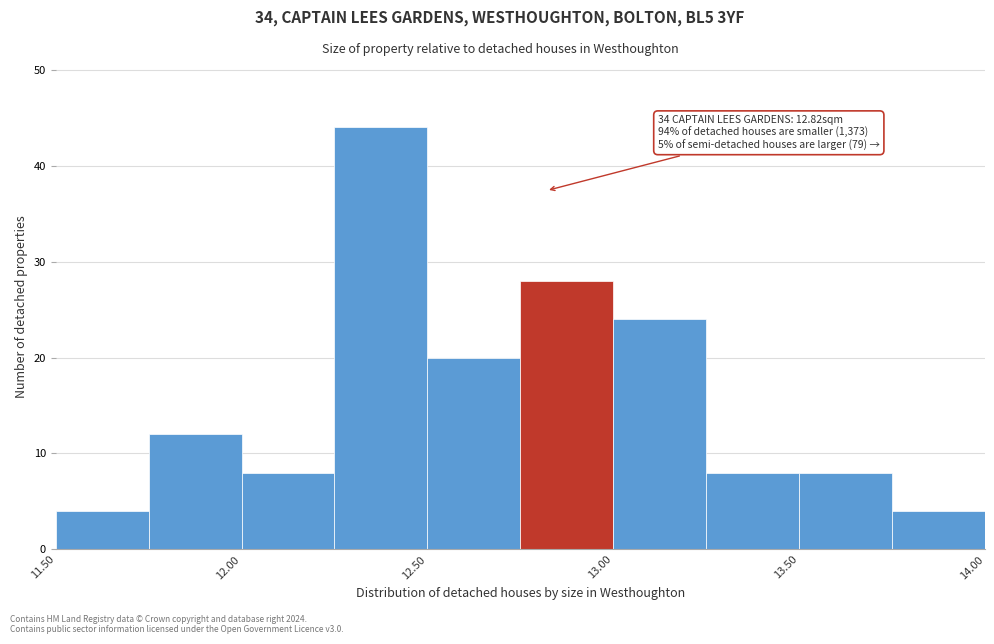

Over which range of the x-axis is the bar tallest?

12.25 to 12.50